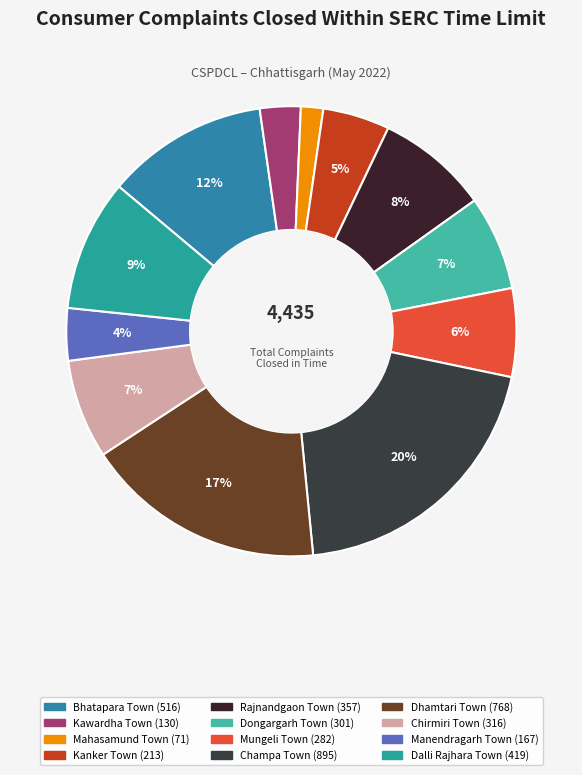

How many segments does this pie chart have?

12